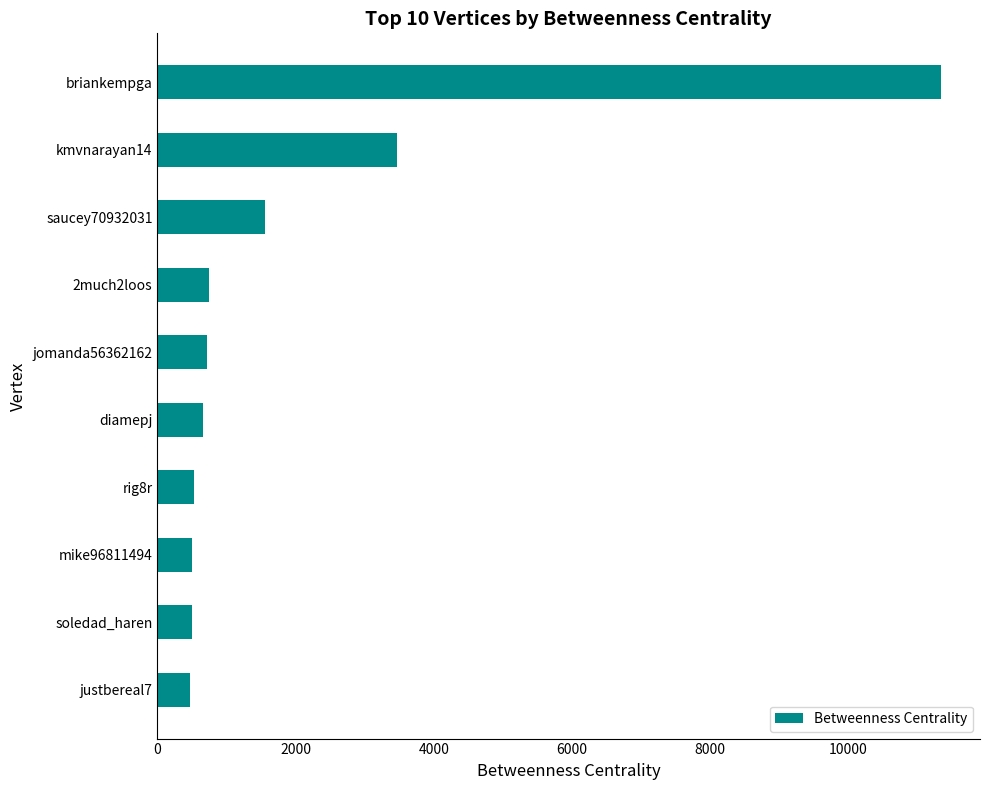

How many bars are there in total?

10